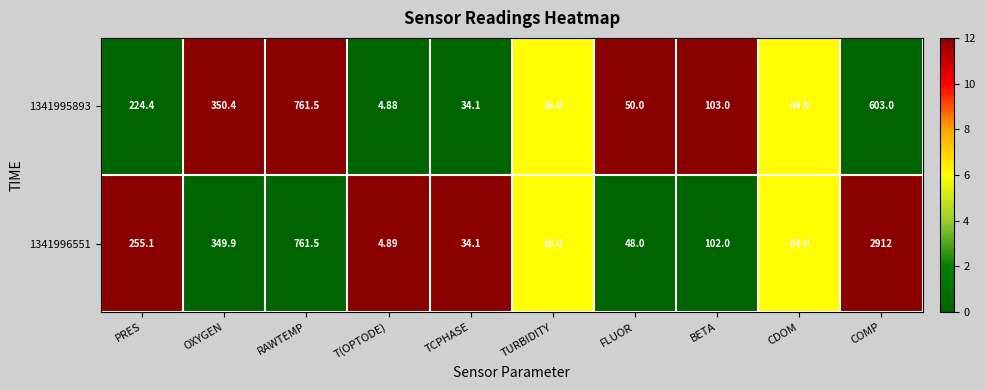

Rank the categories by 1341995893 value from highest to lowest.

RAWTEMP, COMP, OXYGEN, PRES, BETA, CDOM, FLUOR, TCPHASE, TURBIDITY, T(OPTODE)